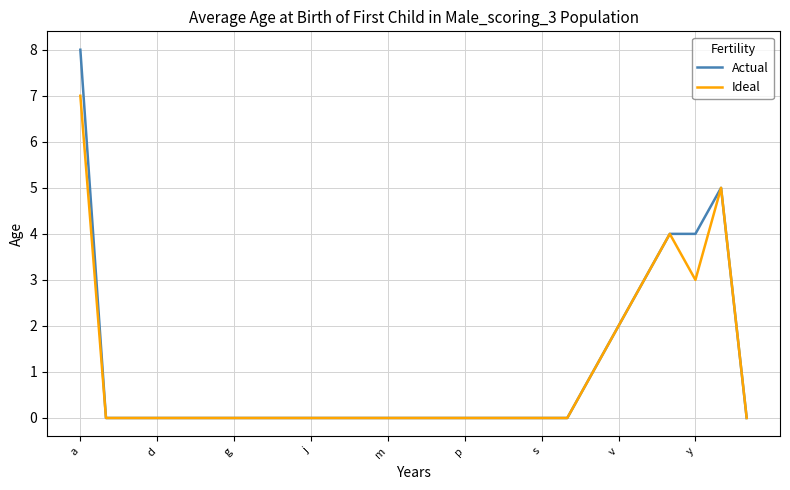

Which series has the largest range (max minus min)?

Actual